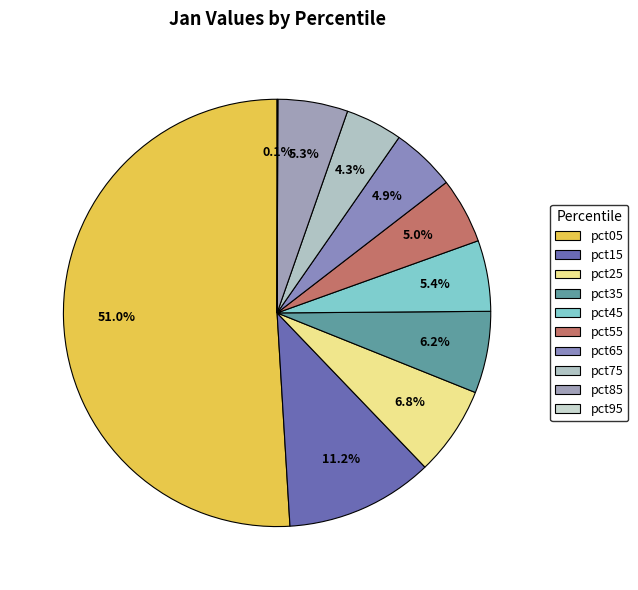

What percentage is the pct15 slice, to the nearest percent?

11%